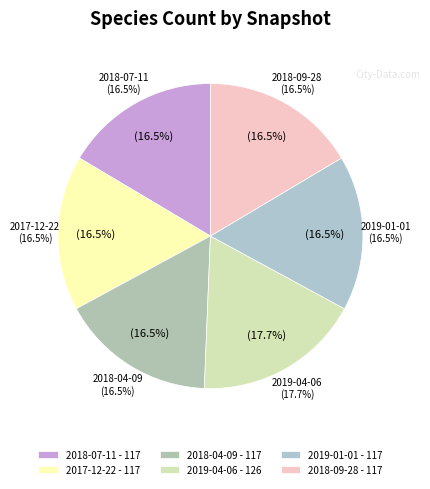

Is the sum of 2018-07-11 and 2018-04-09 greater than half?

No